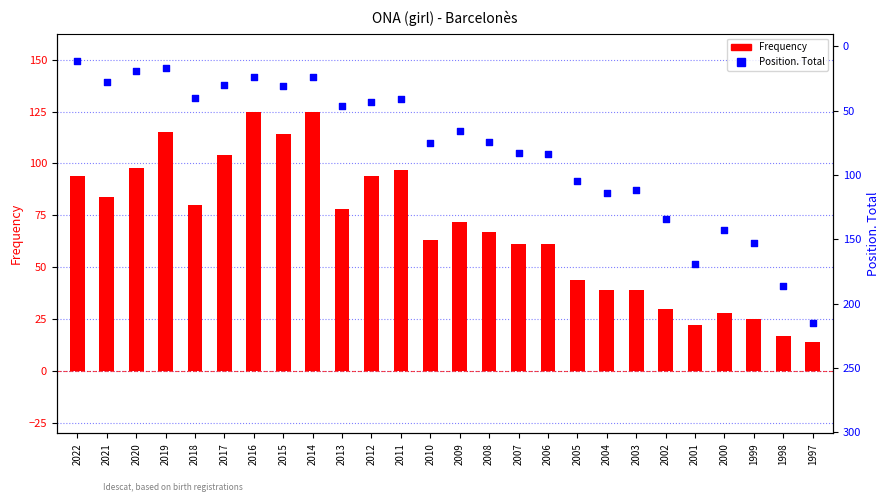

What is the total value across all series at 2012?

137